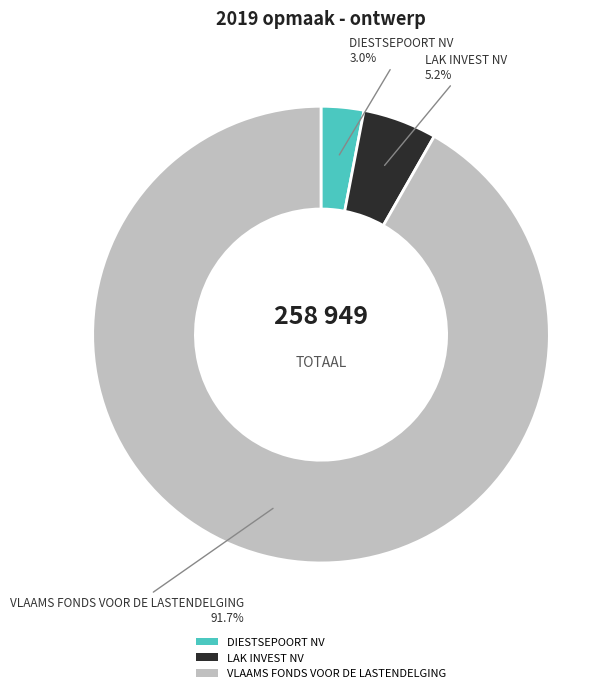

Is it true that DIESTSEPOORT NV is 15% of the pie?

False